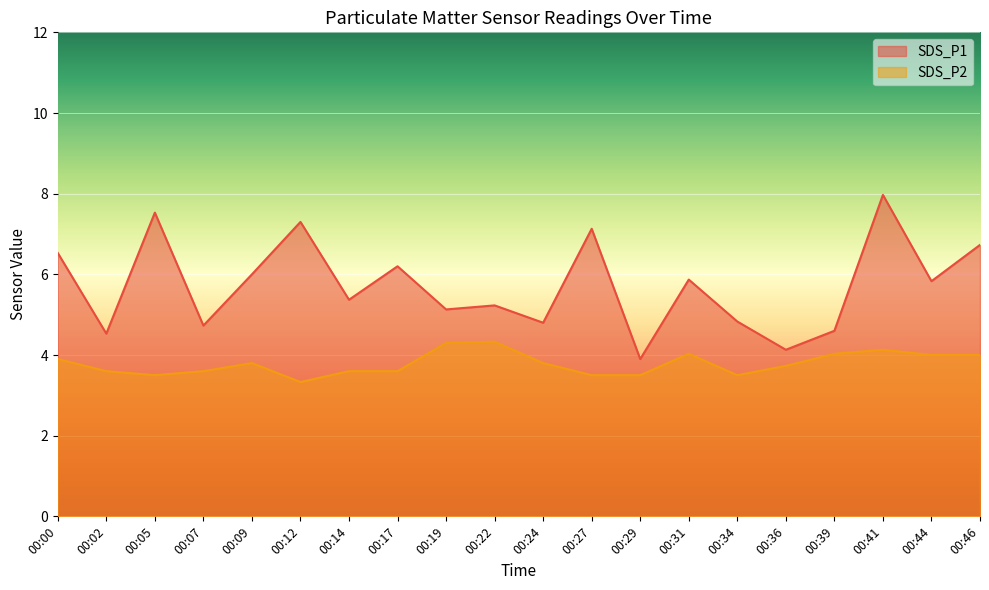

What is the sum of all SDS_P1 values?

114.3